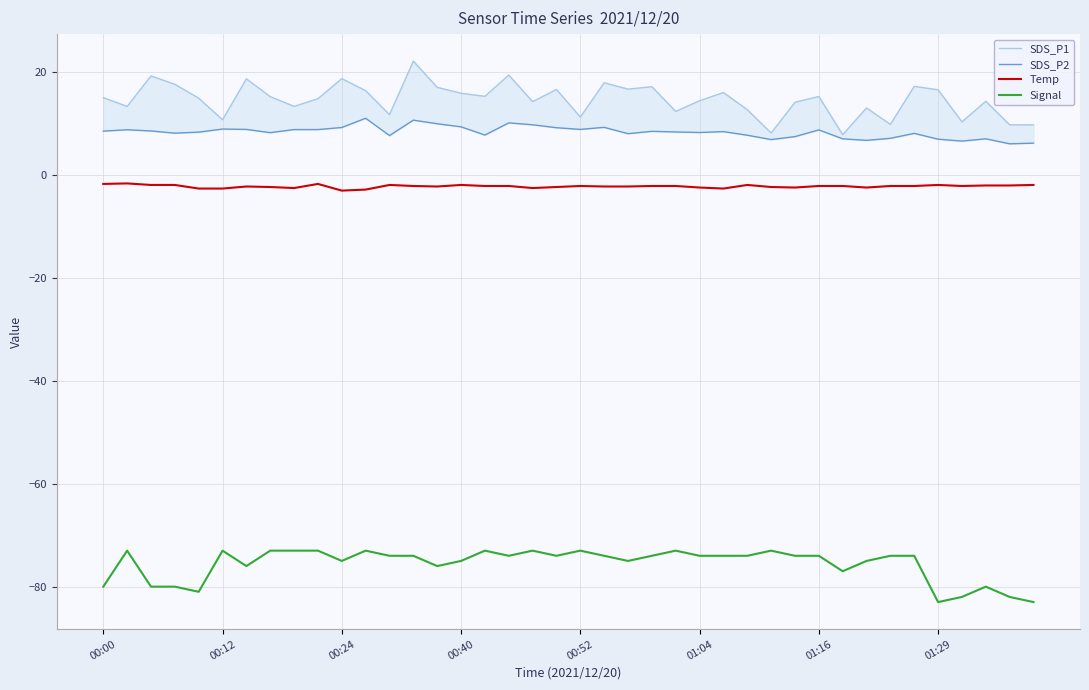

Is the value of Signal at 29 greater than the value of SDS_P1 at 27?

No